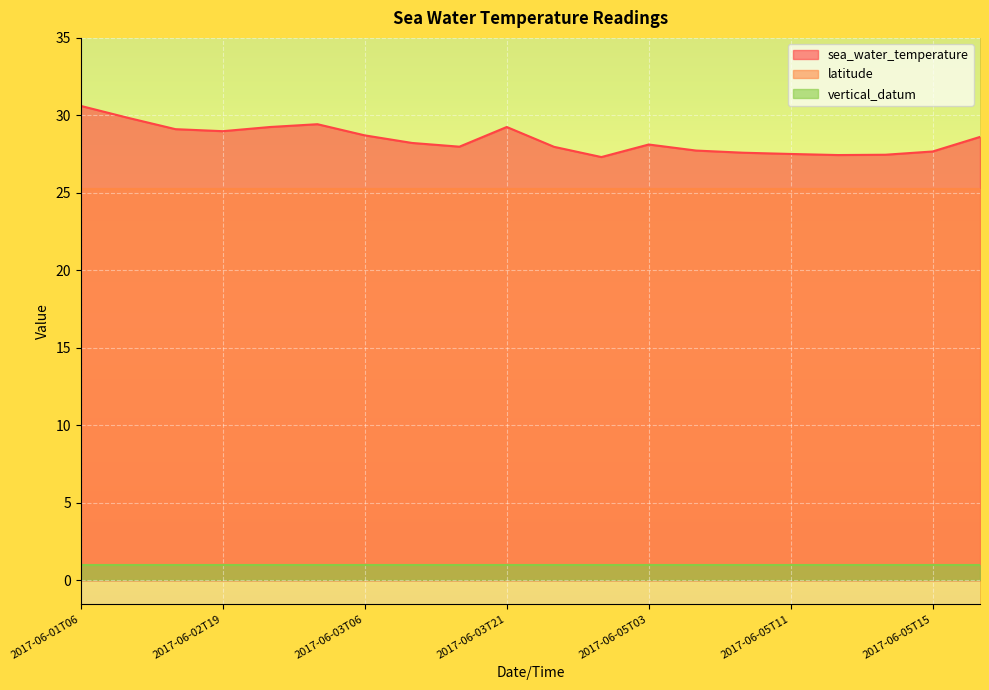

Is it true that sea_water_temperature equals 28.0 at 2017-06-03T13?

True